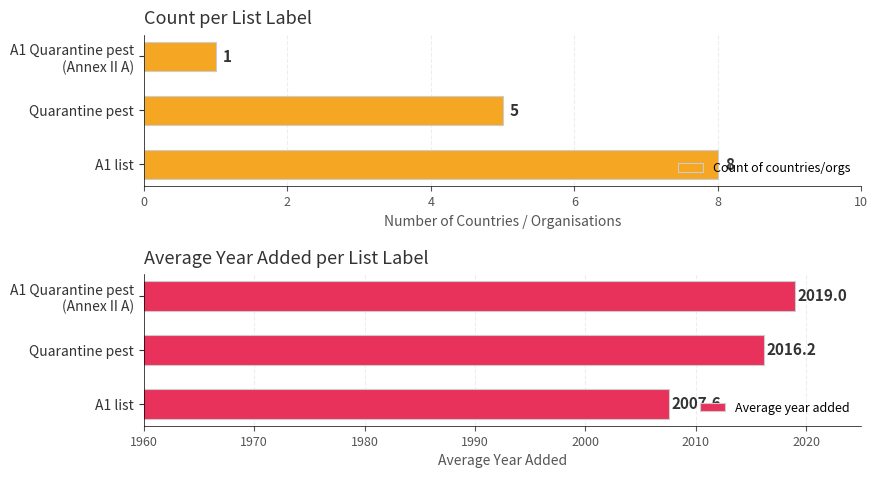

The Average year added series shows 1073.8 at A1 list. True or false?

False